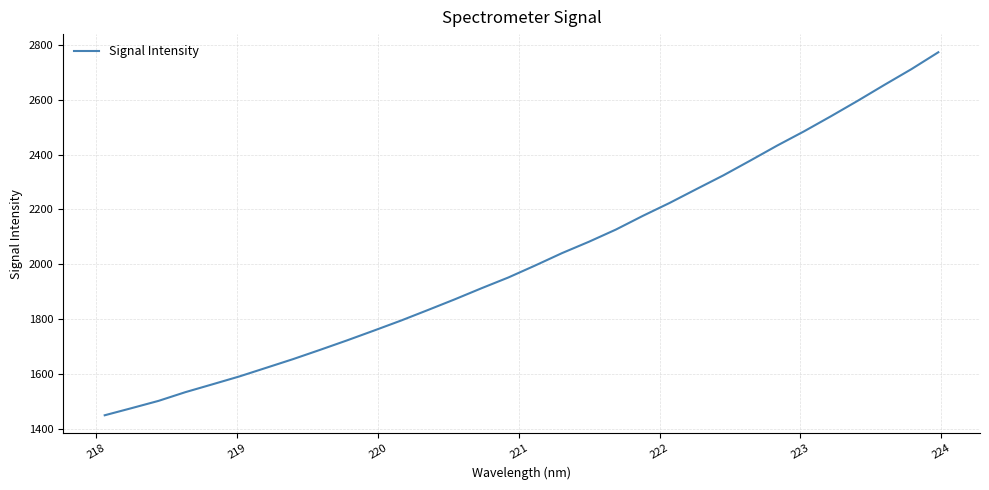

What is the difference between the maximum and minimum values?

1323.9